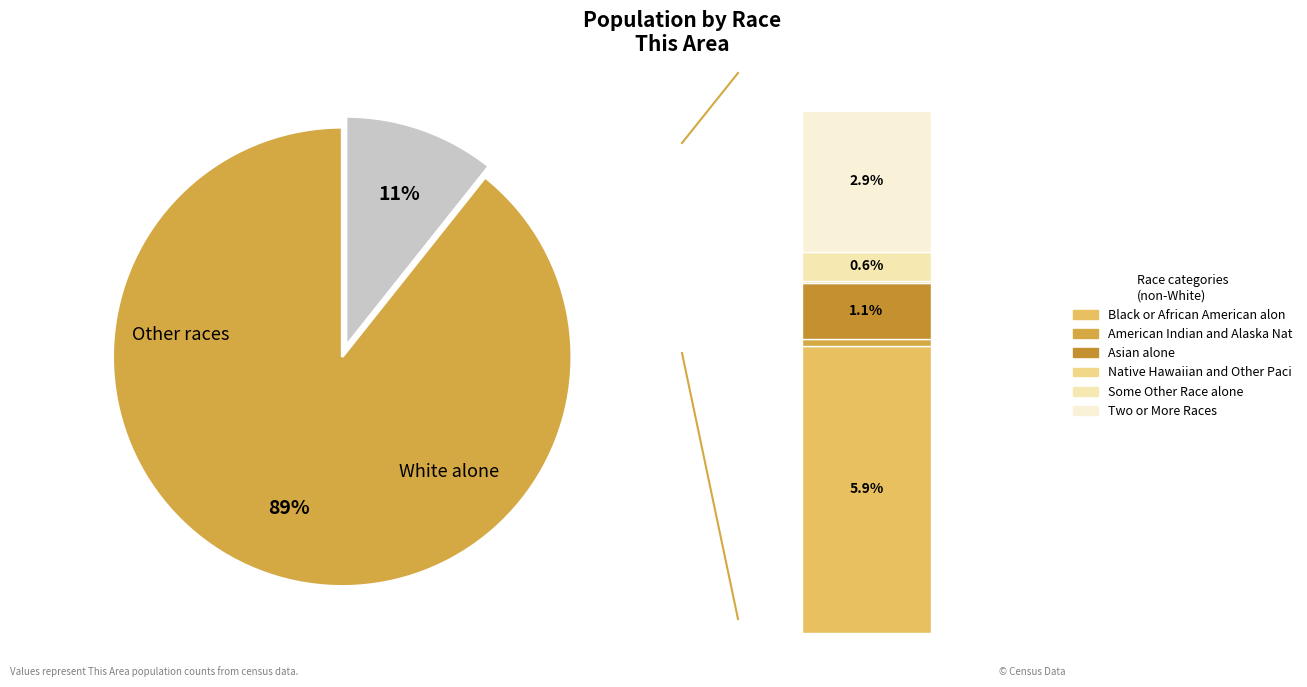

True or false: Two or More Races accounts for 1% of the total.

False